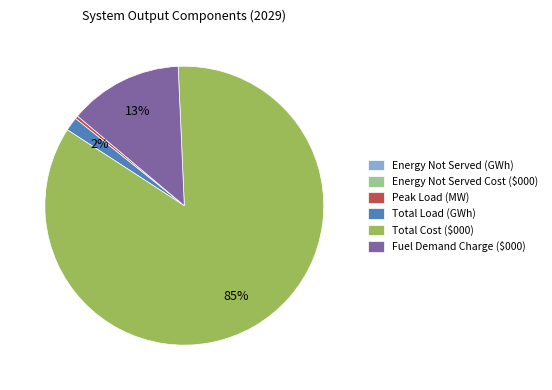

Which slice represents more than half of the pie?

Total Cost ($000)